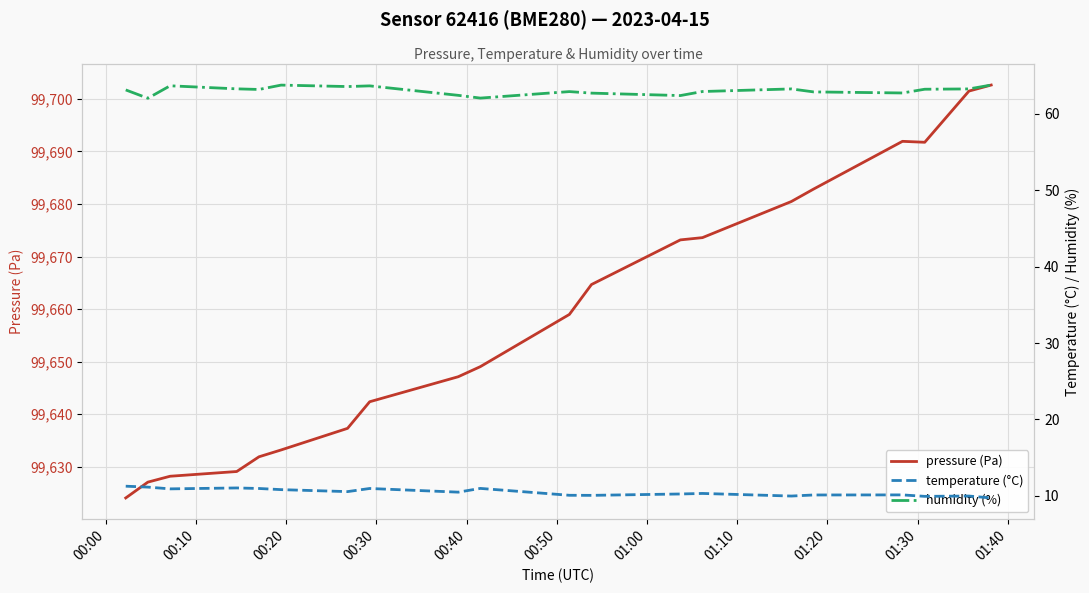

Rank the series by their maximum value, from lowest to highest.

temperature (°C), humidity (%), pressure (Pa)